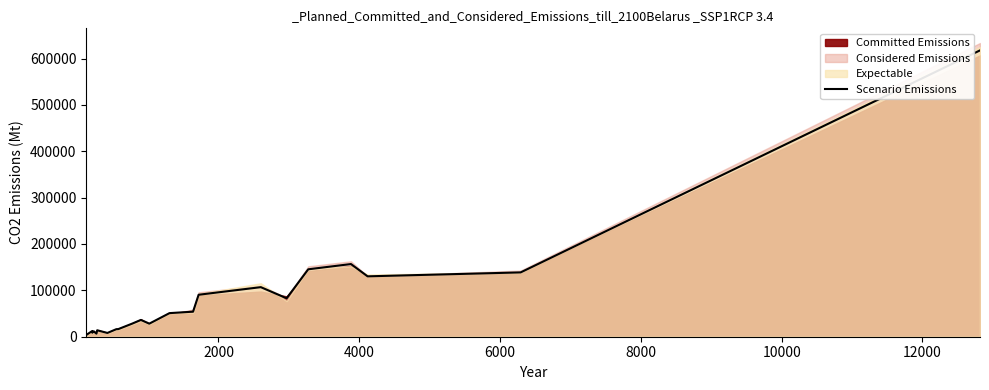

What is the value of the 19th point from the left?

82942.2